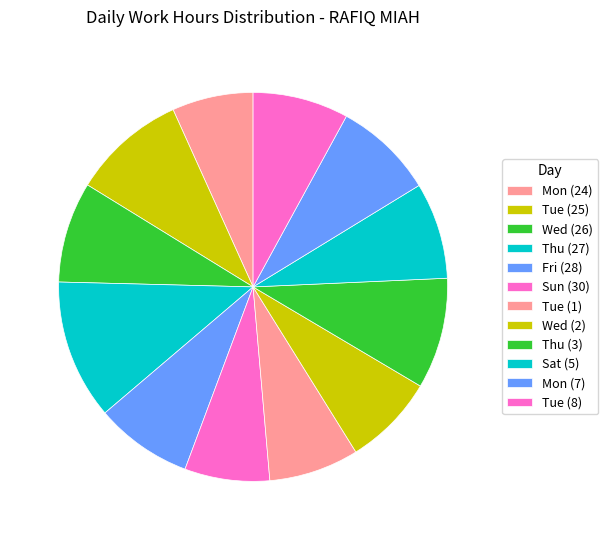

How many slices are in this pie chart?

12